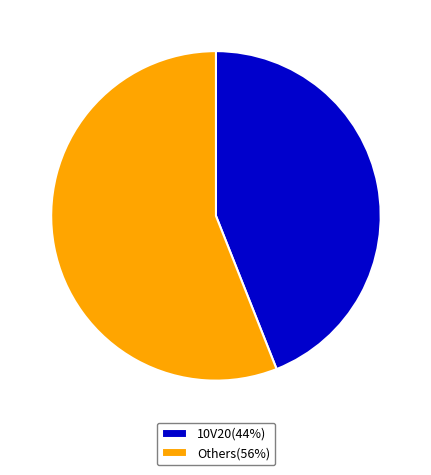

Is it true that Others(56%) is 43% of the pie?

False